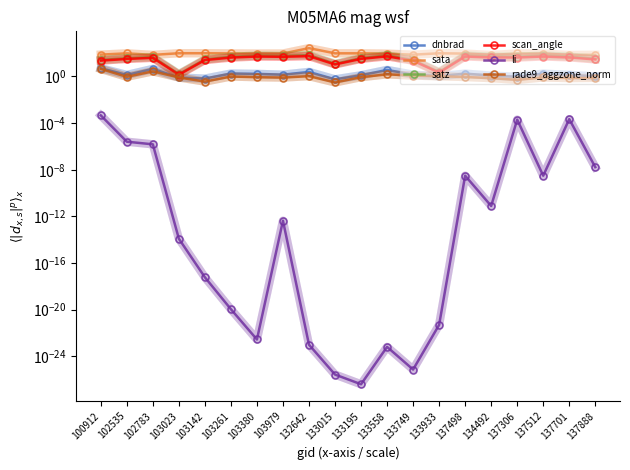

True or false: dnbrad and li intersect in this chart.

False